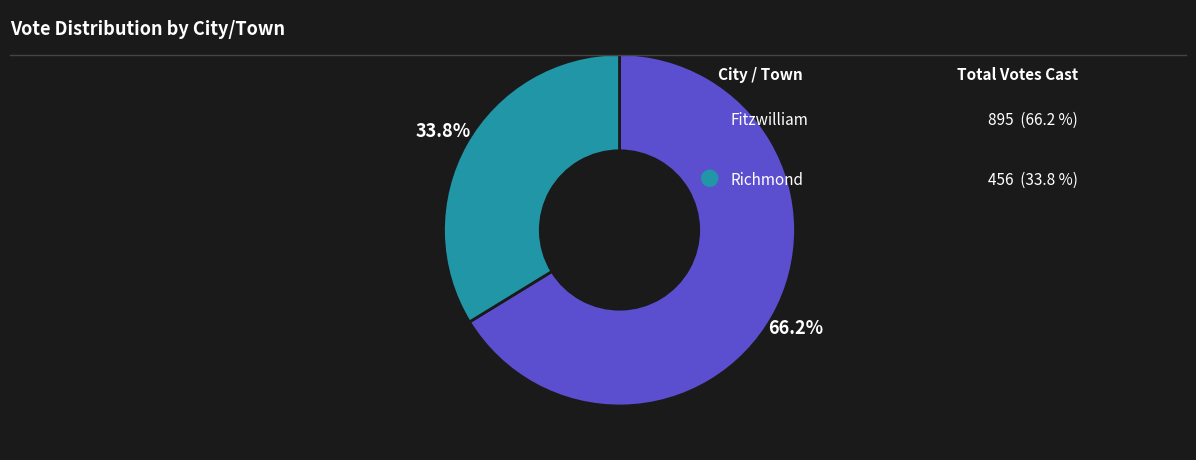

Is there a majority slice in this chart?

Yes